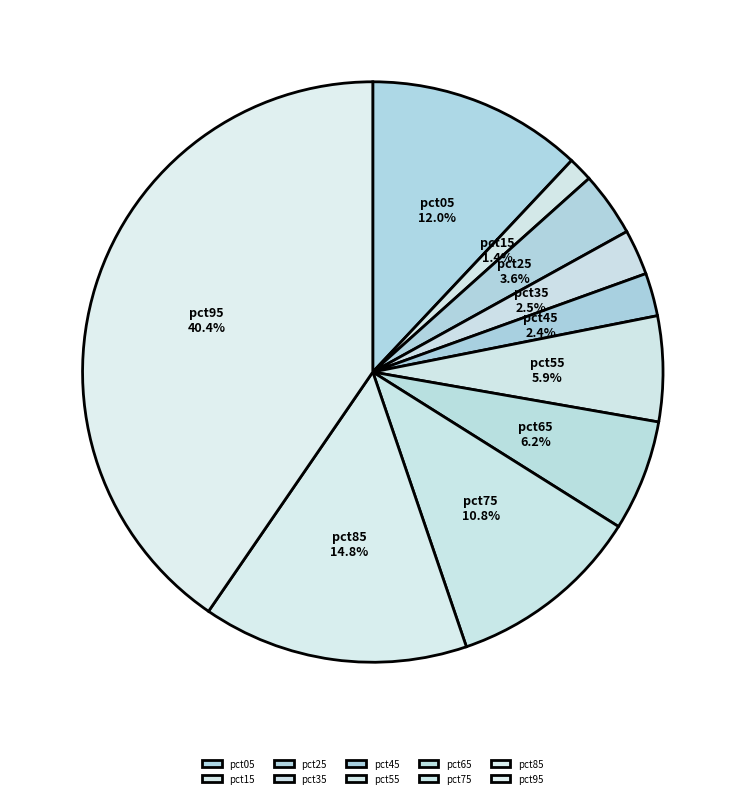

Which has a higher value, pct75 or pct85?

pct85